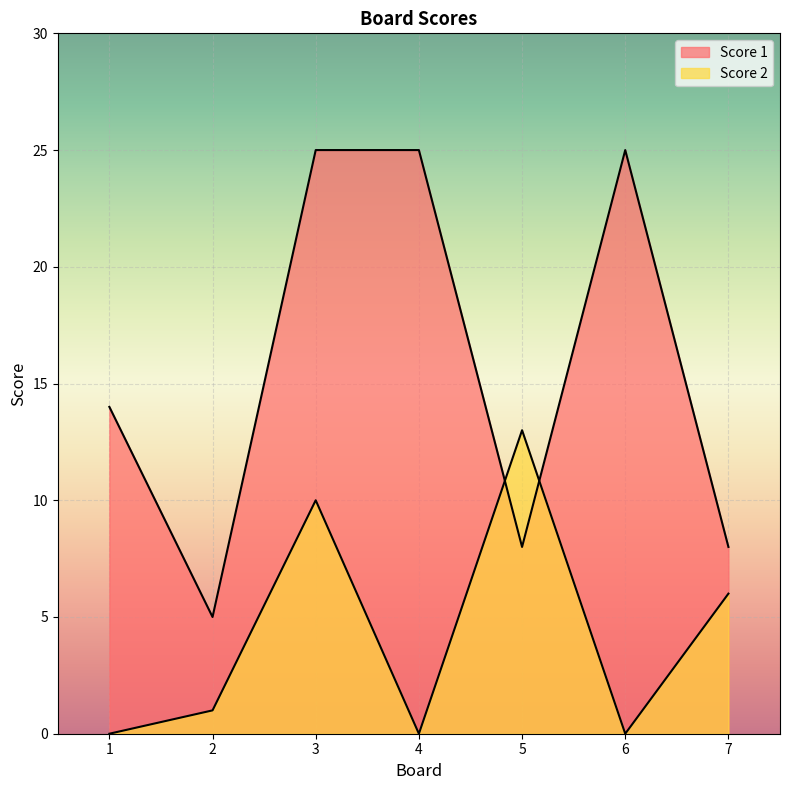

Rank the series at 5 from highest to lowest value.

Score 2, Score 1